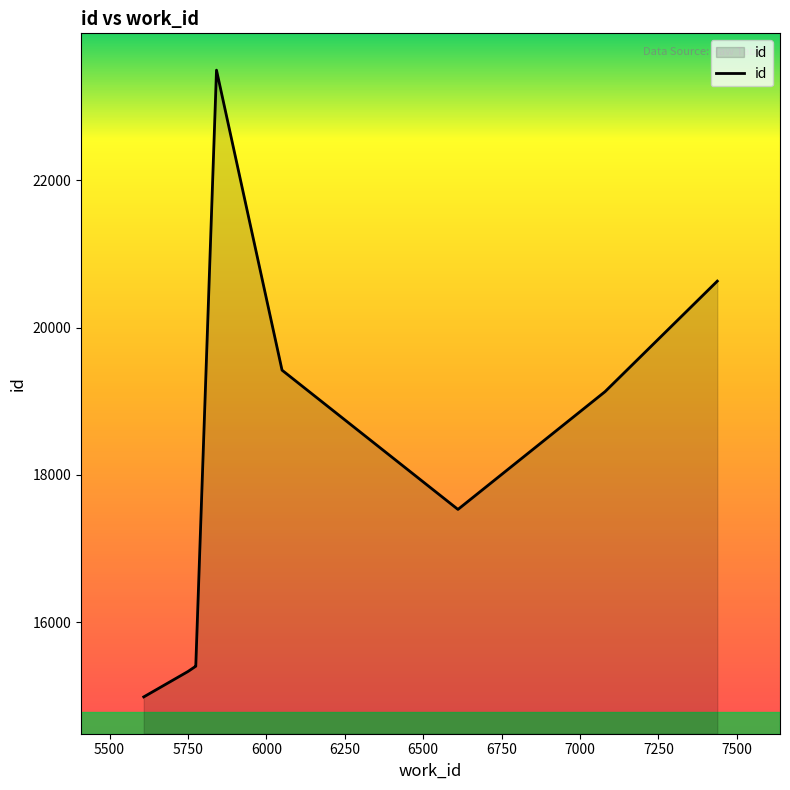

How many points are lower than both their immediate neighbors (excluding endpoints)?

1